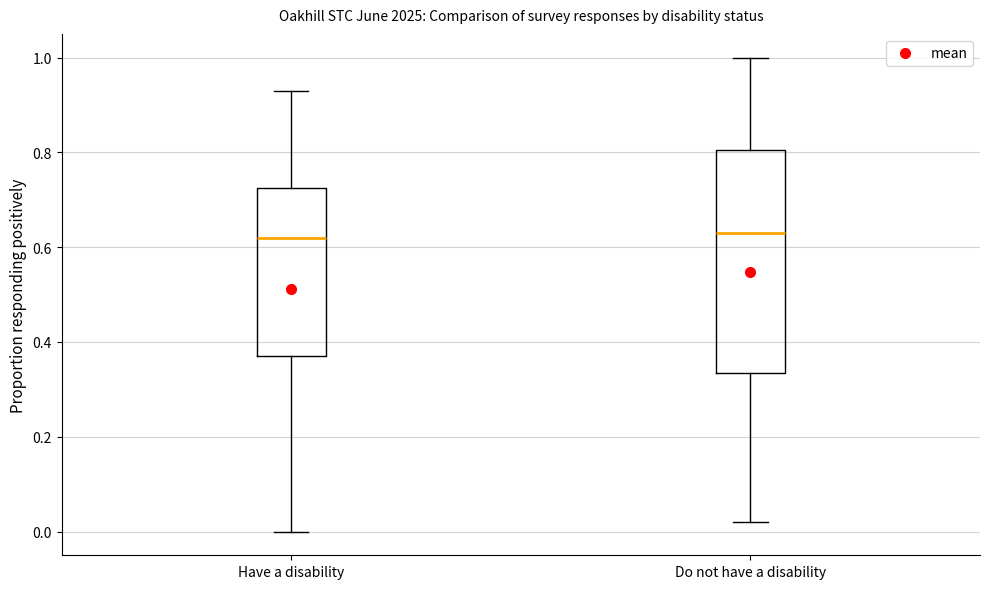

Comparing the boxes themselves (not the whiskers), which one is the tallest?

Do not have a disability